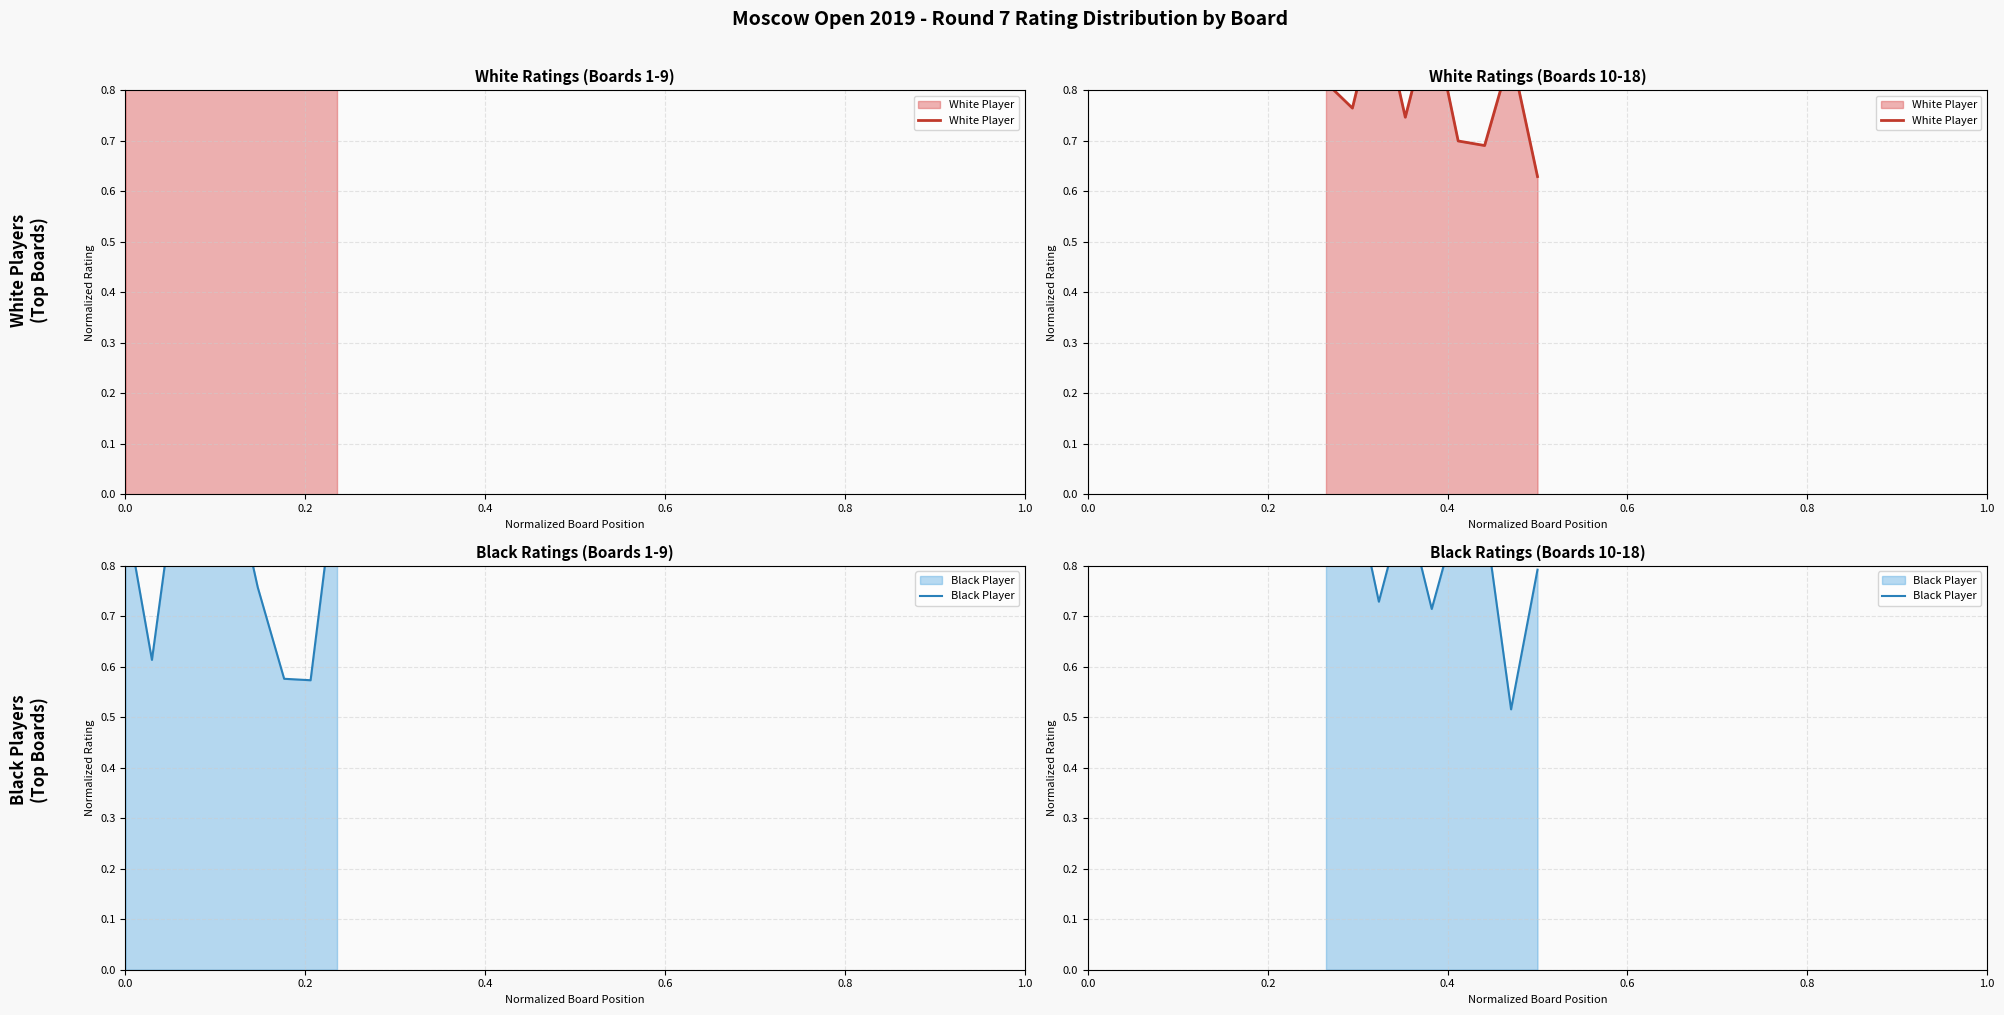

What is the value of the White Player point at the 8th from the left?

0.9